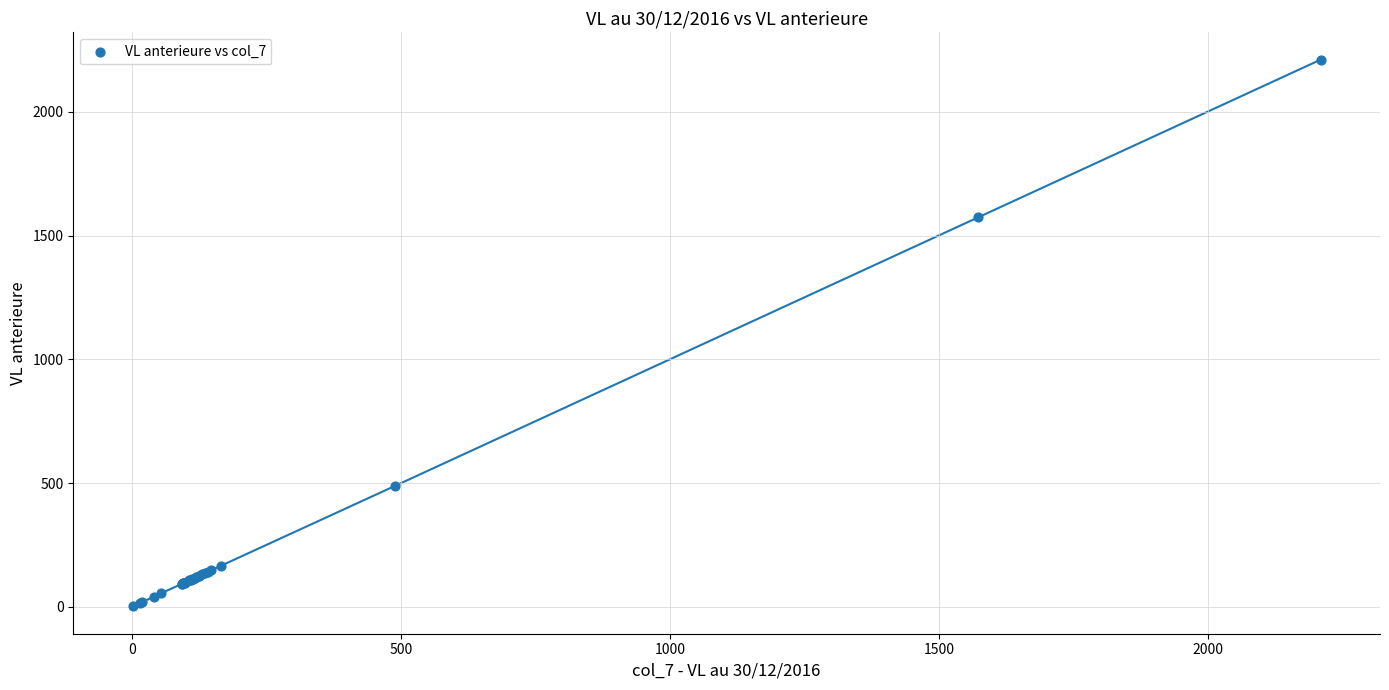

What Y value in the scatter plot is closest to 1105?

1573.2